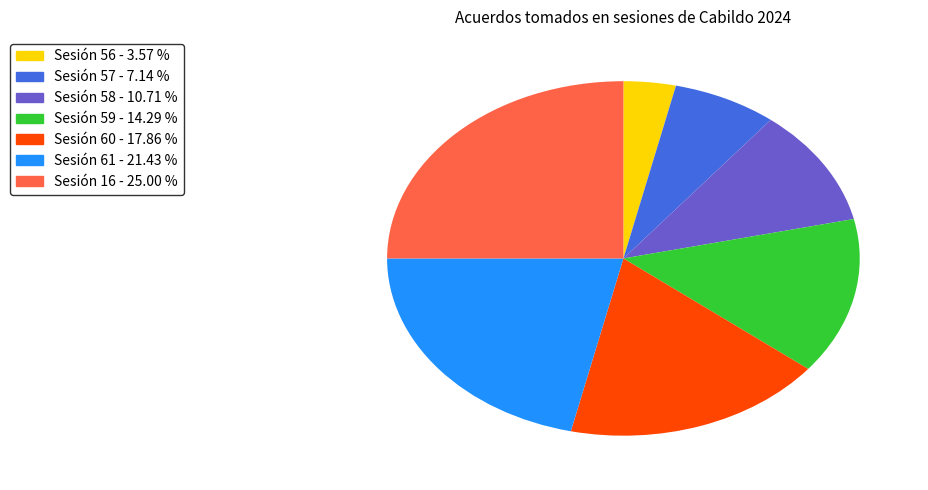

The Sesión 59 slice represents 24% of the pie. True or false?

False